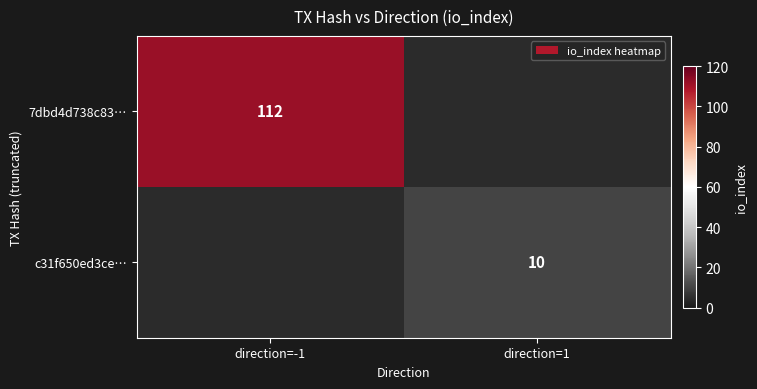

What is the maximum value shown in the chart?

112